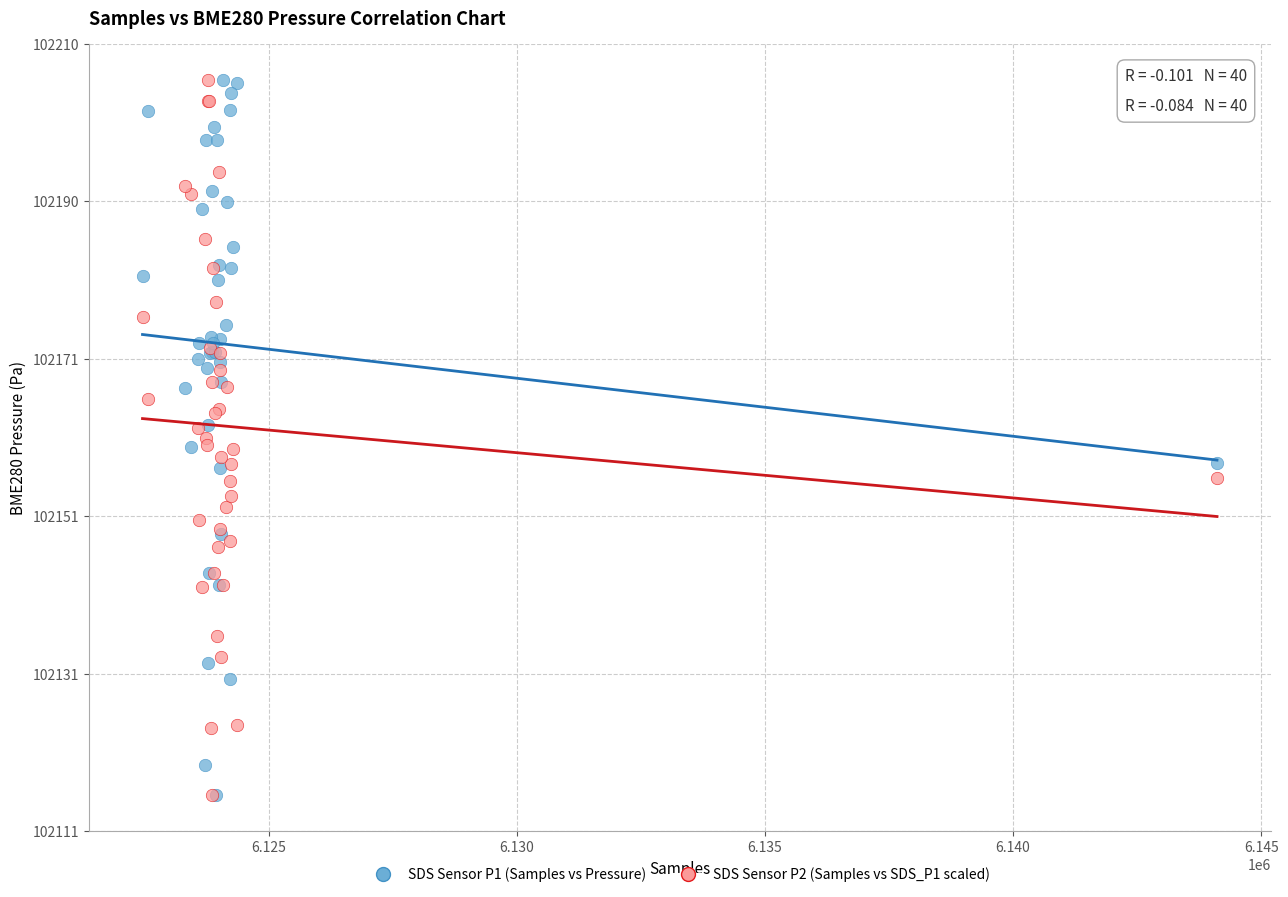

What are all the series names shown in the legend?

SDS Sensor P1 (Samples vs Pressure), SDS Sensor P2 (Samples vs SDS_P1 scaled)